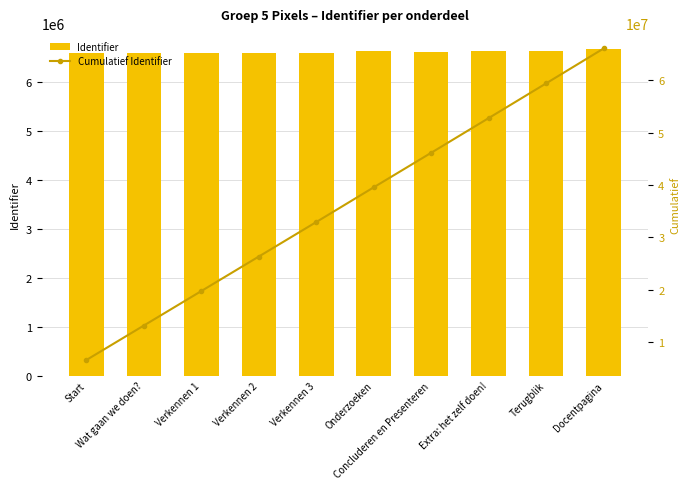

At which label does Cumulatief Identifier reach its peak?

Docentpagina